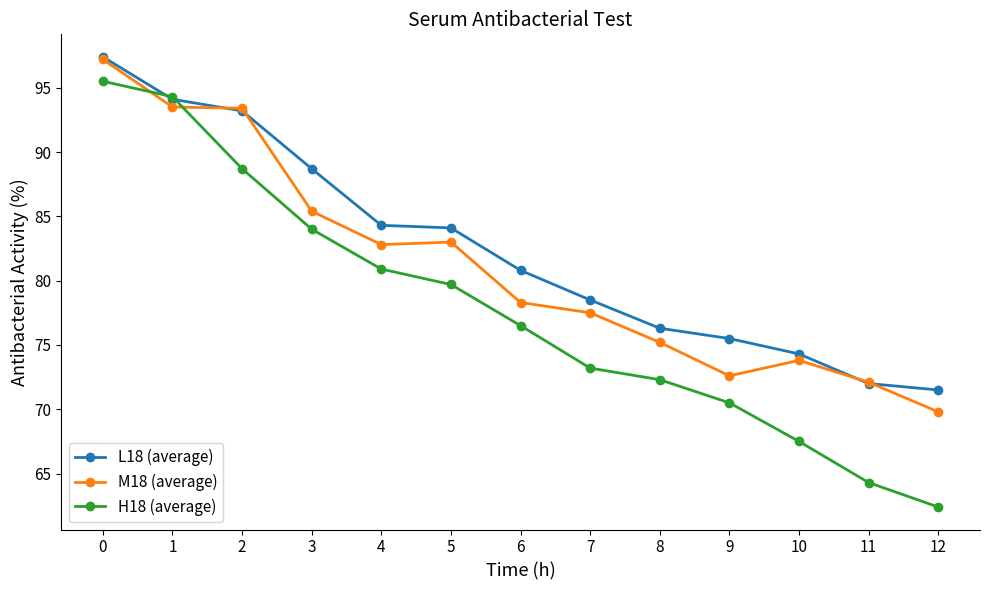

What is the difference between the maximum and second lowest values in the L18 (average) series?

25.4